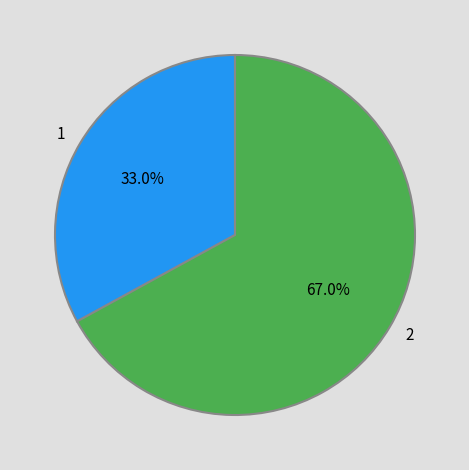

Rank the categories by value from highest to lowest.

2, 1